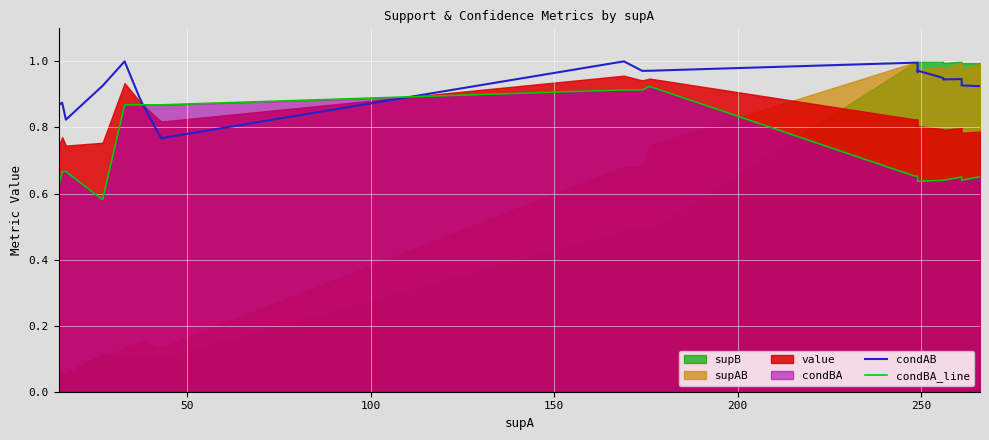

What is the greatest value displayed?

1.0